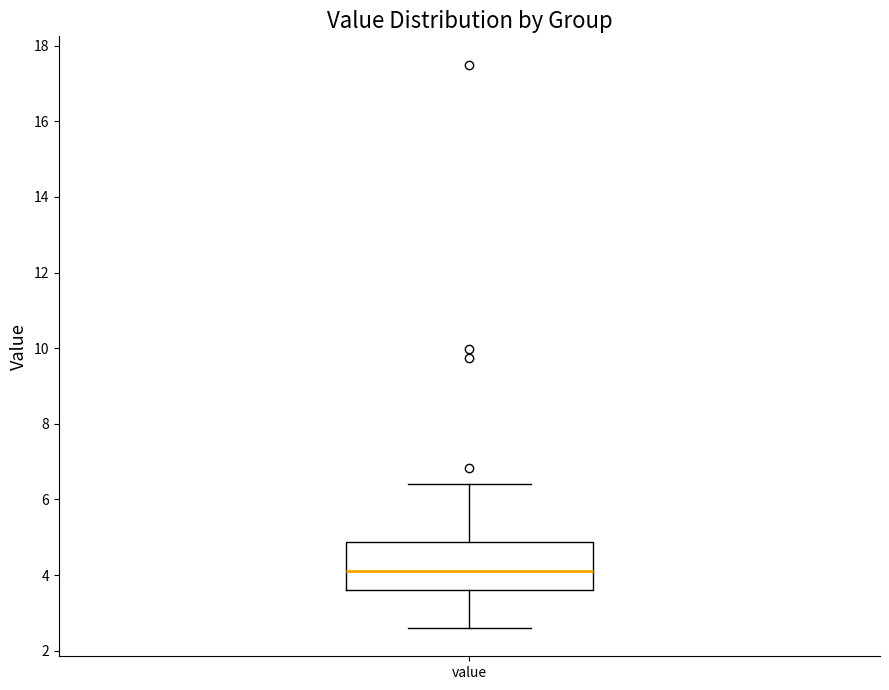

Read this box plot against the y-axis: the position of the median line, the range covered by the box, and the ends of both whiskers. The values are not printed on the chart, so give them approximately, as read against the axis.

median 4.2, box 3.6 to 4.8, whiskers 2.6 to 6.4